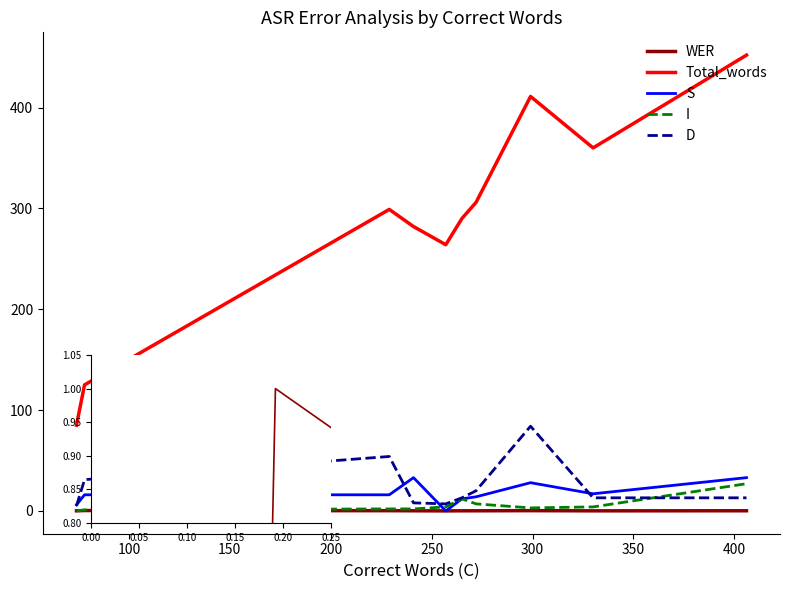

What are all the series names shown in the legend?

WER, Total_words, S, I, D